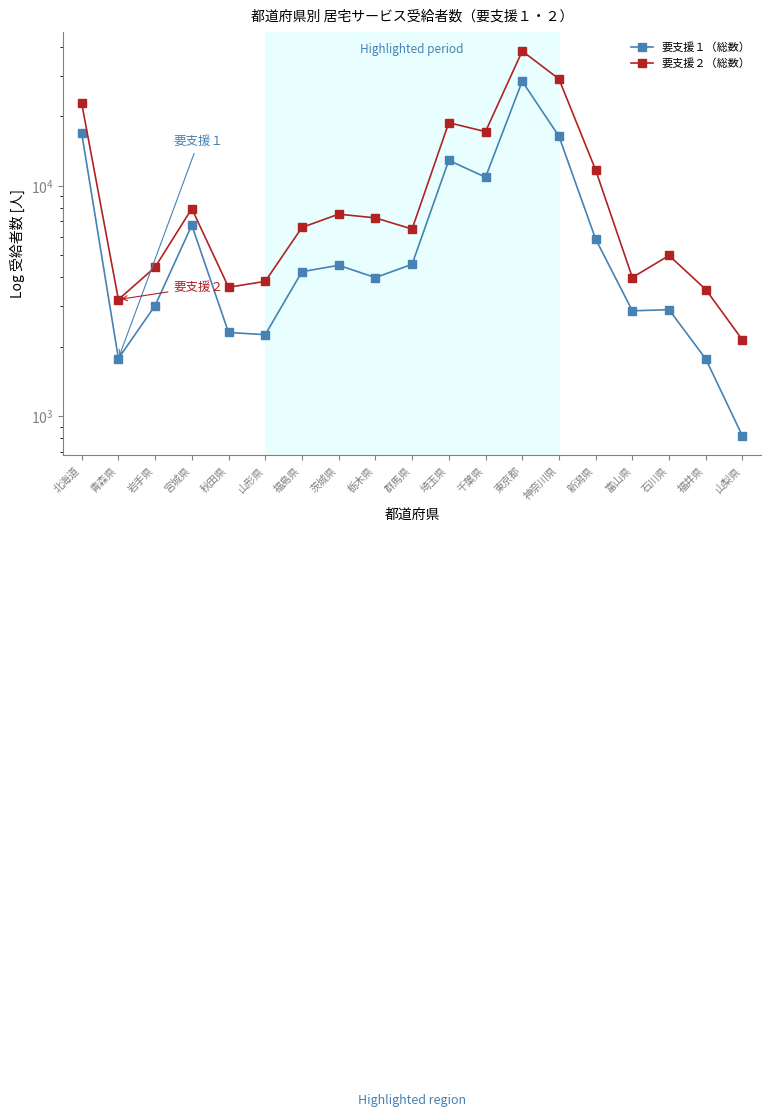

What is the difference between the highest and lowest values at 宮城県?

1212